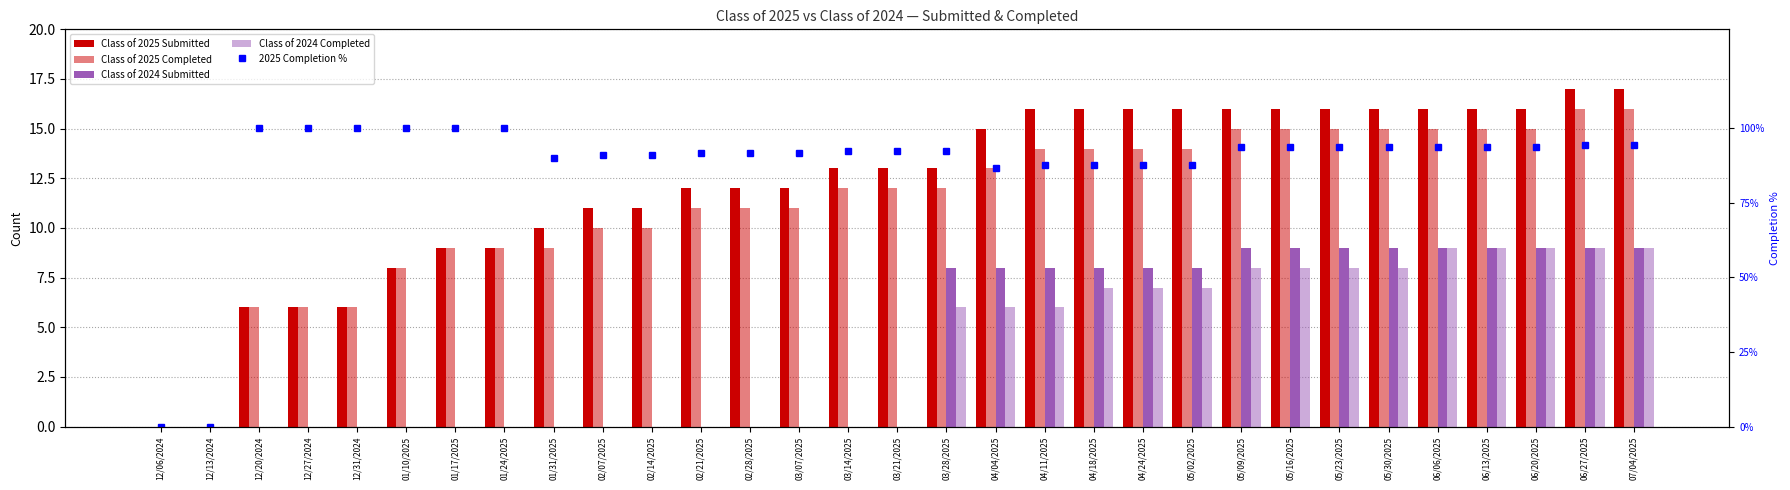

At which label is Class of 2024 Completed closest to 4?

03/28/2025